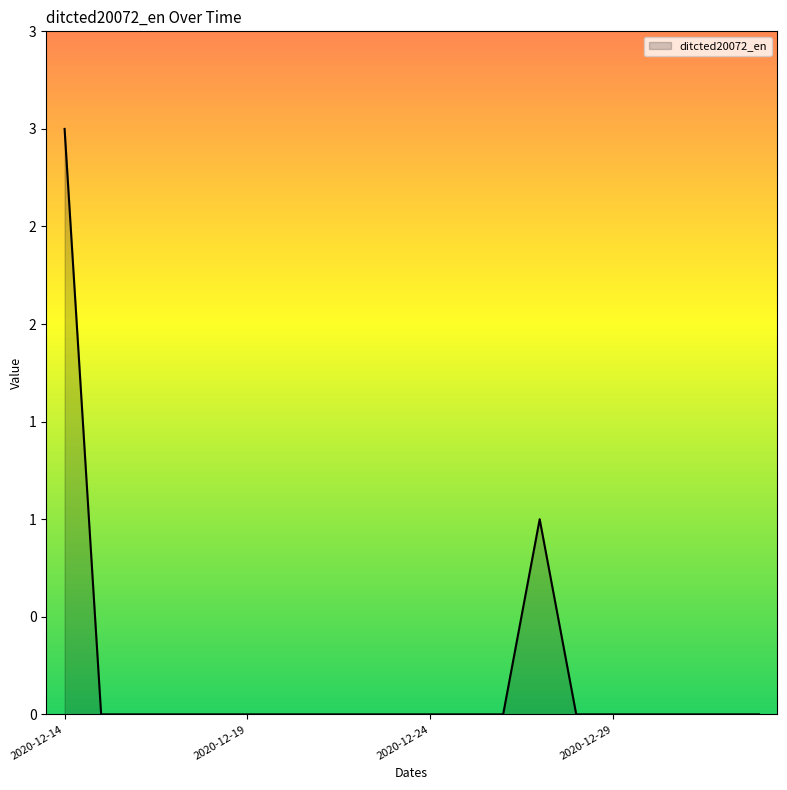

Does the chart have visible grid lines?

No